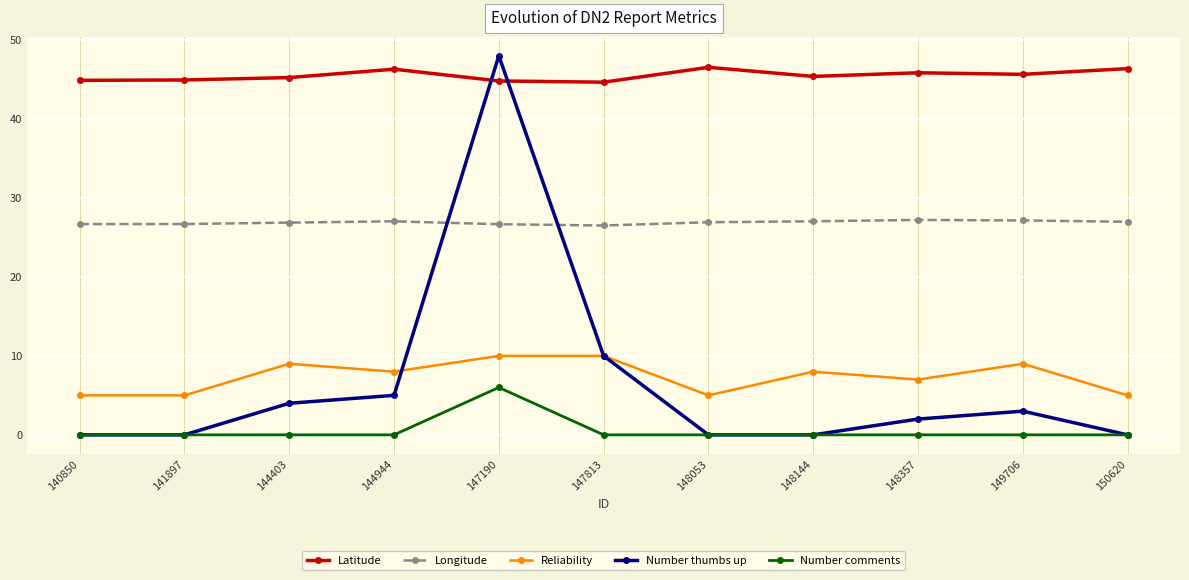

How many data points does each series have?

11